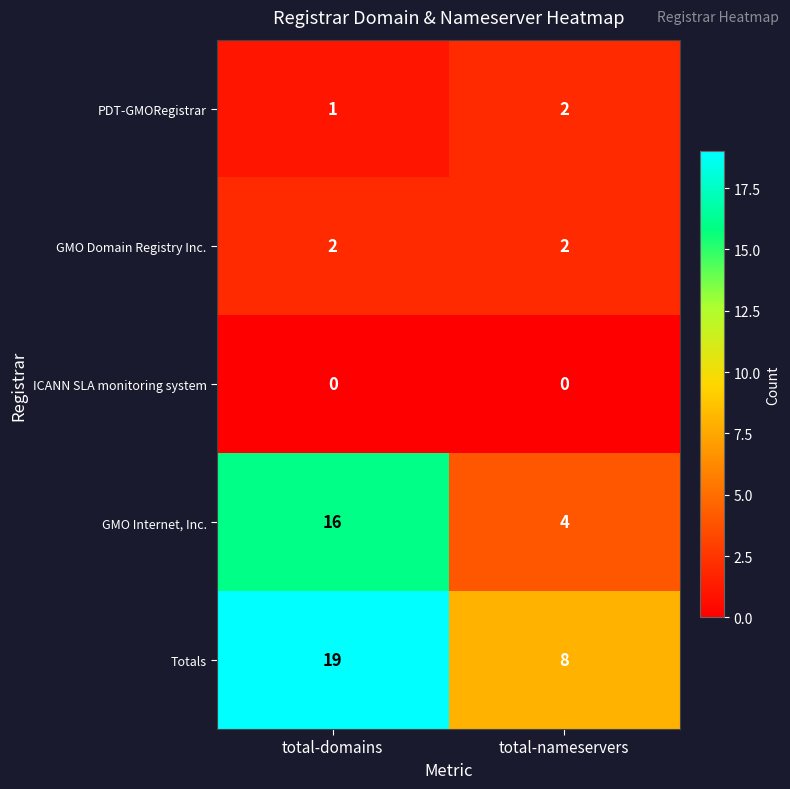

Reading right to left, transcribe all the data shown in this chart.

PDT-GMORegistrar: 2	1
GMO Domain Registry Inc.: 2	2
ICANN SLA monitoring system: 0	0
GMO Internet, Inc.: 4	16
Totals: 8	19